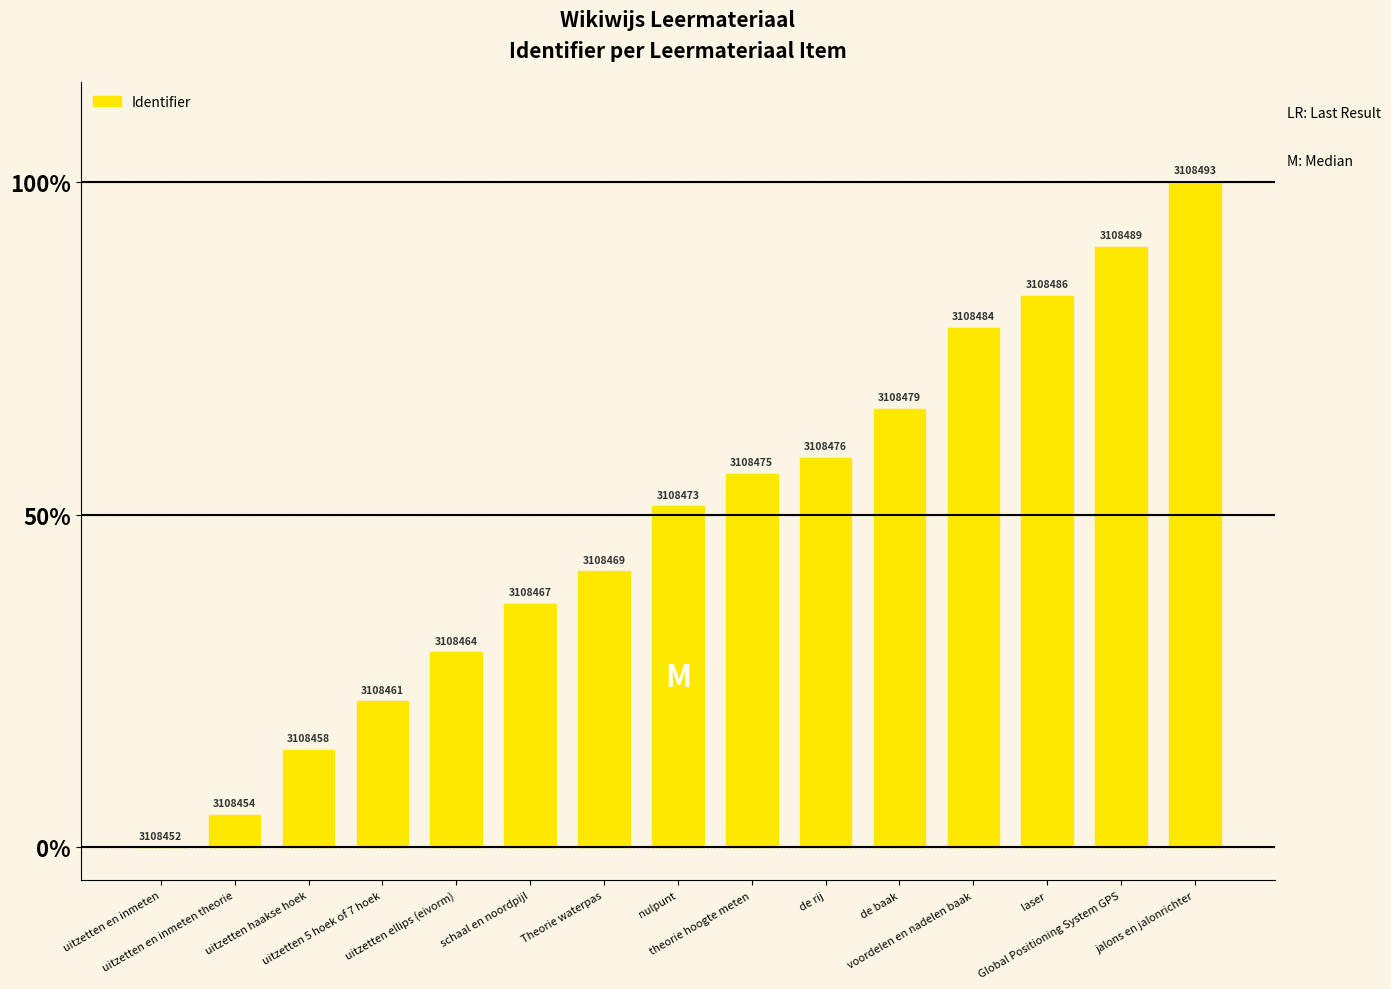

The chart shows a value of 4.8 at uitzetten 5 hoek of 7 hoek. True or false?

False